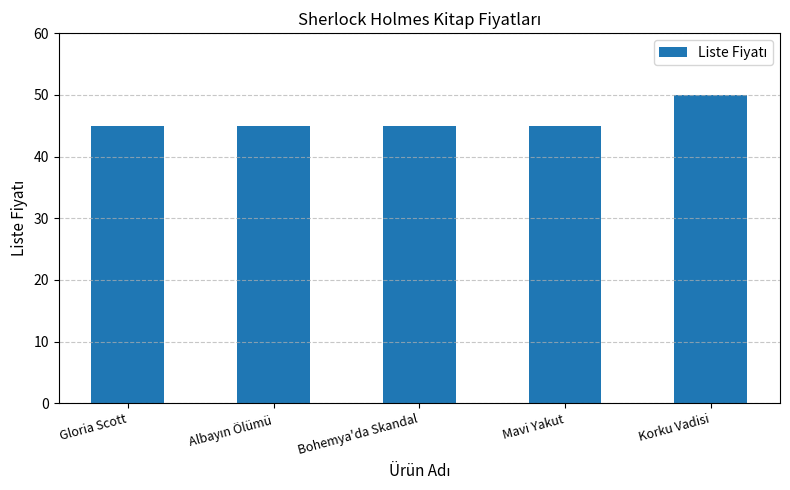

What is the change in value from Mavi Yakut to Korku Vadisi?

+5